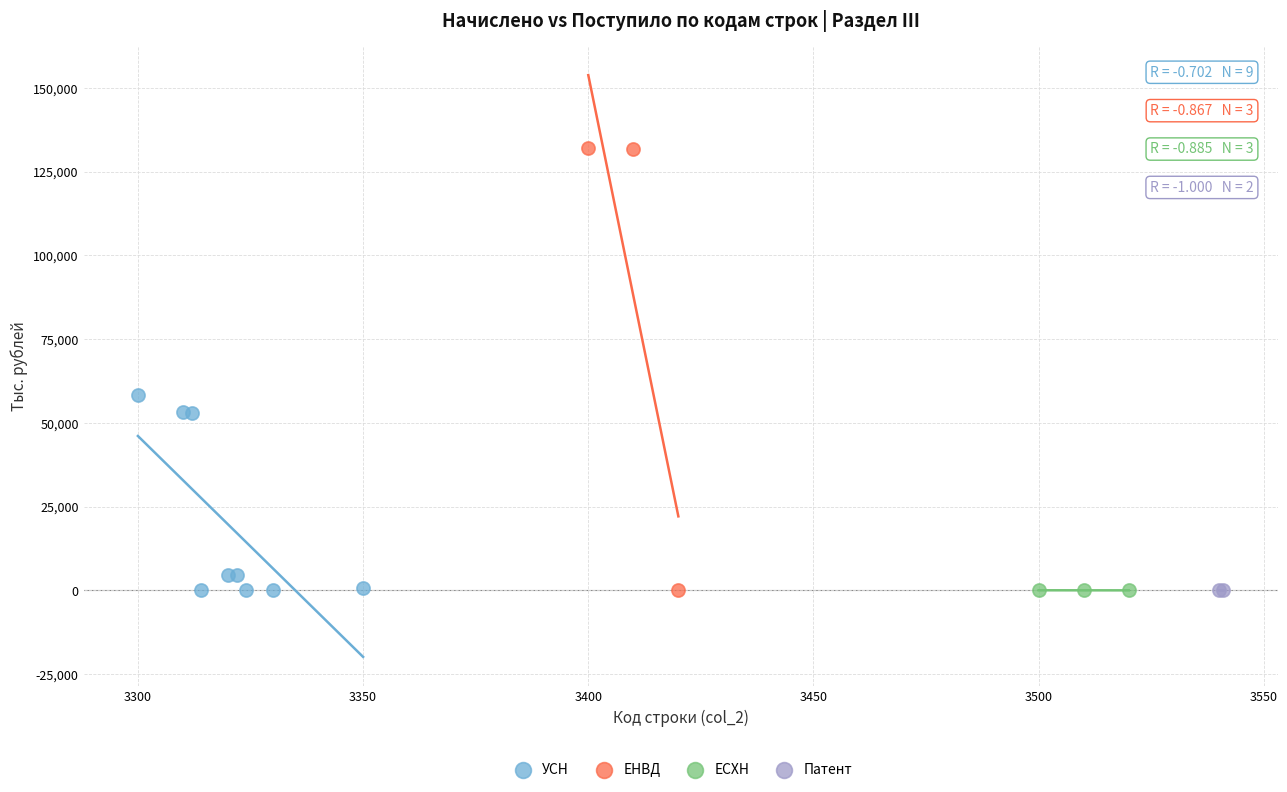

What are all the series names shown in the legend?

УСН, ЕНВД, ЕСХН, Патент